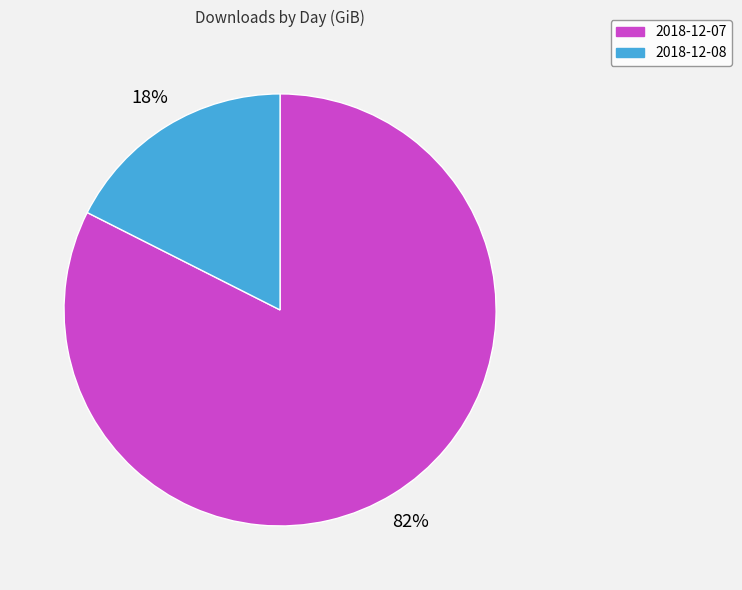

What is the majority slice?

2018-12-07